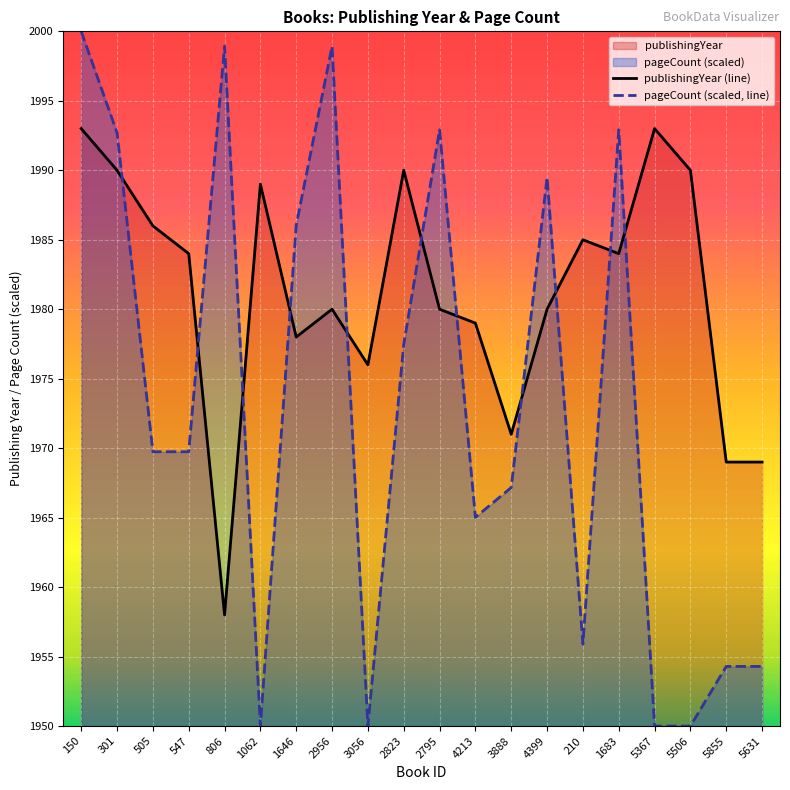

What is the difference between the maximum and minimum values in the pageCount series?

50.0